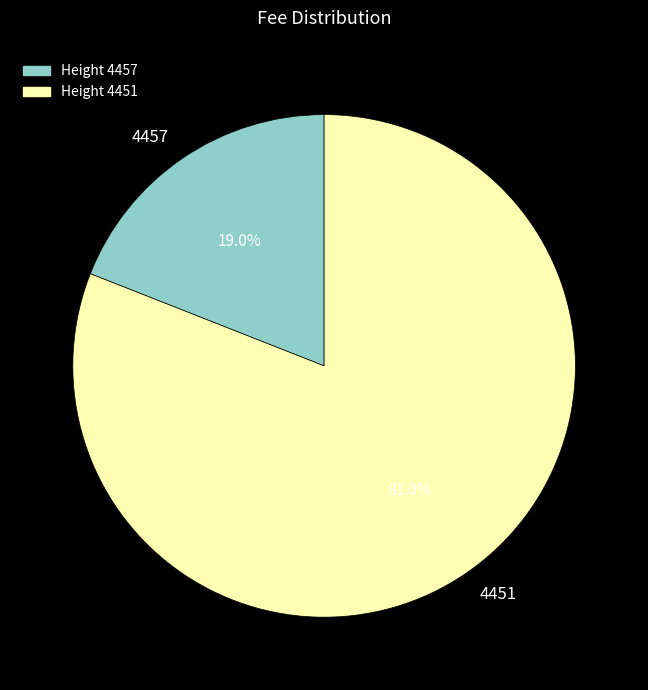

Is it true that 4457 is 19% of the pie?

True